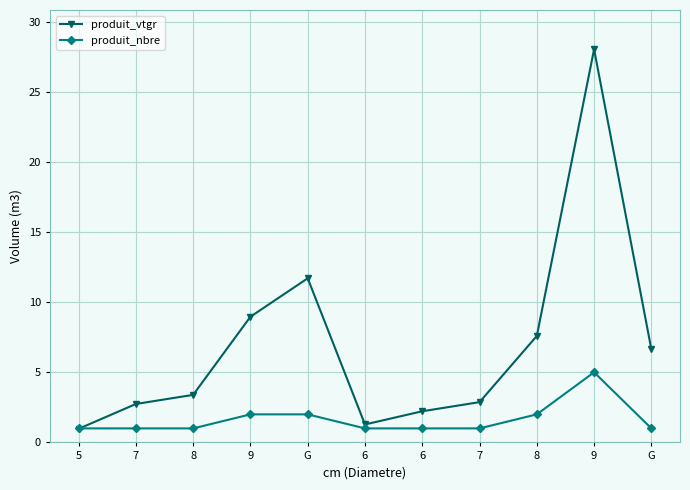

How many lines are shown in the chart?

2